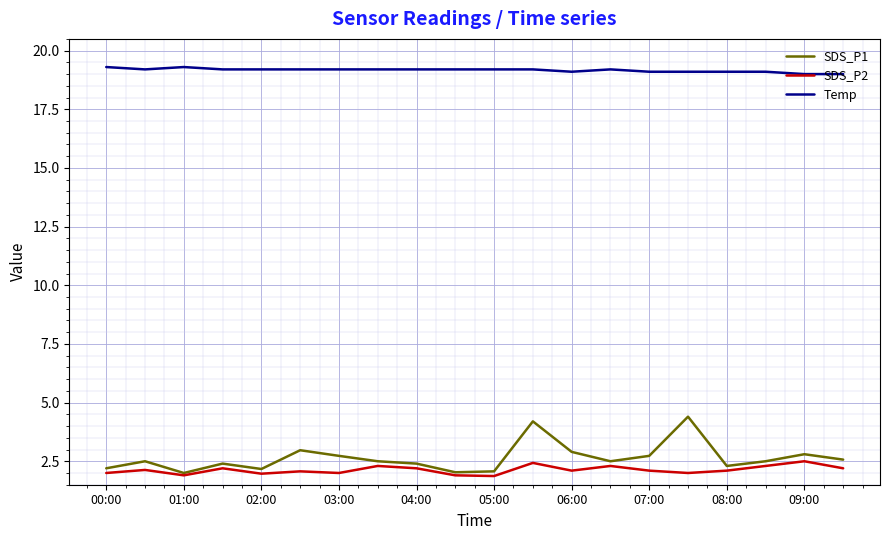

Which series has the largest total across all categories?

Temp